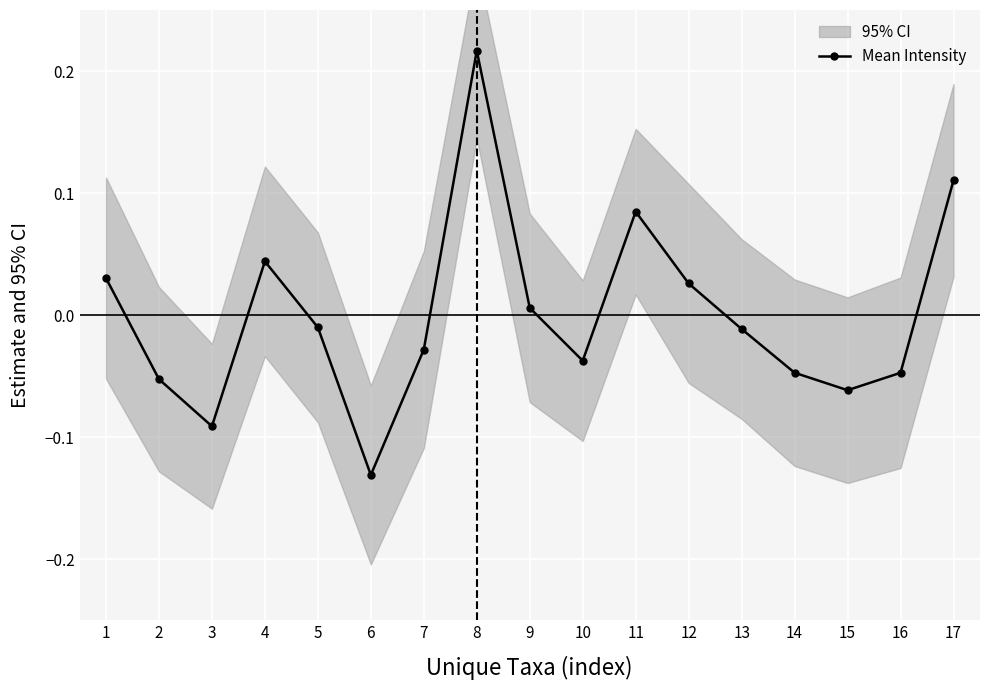

Reading left to right, transcribe all the data shown in this chart.

0.0	-0.1	-0.1	0.0	-0.0	-0.1	-0.0	0.2	0.0	-0.0	0.1	0.0	-0.0	-0.0	-0.1	-0.0	0.1